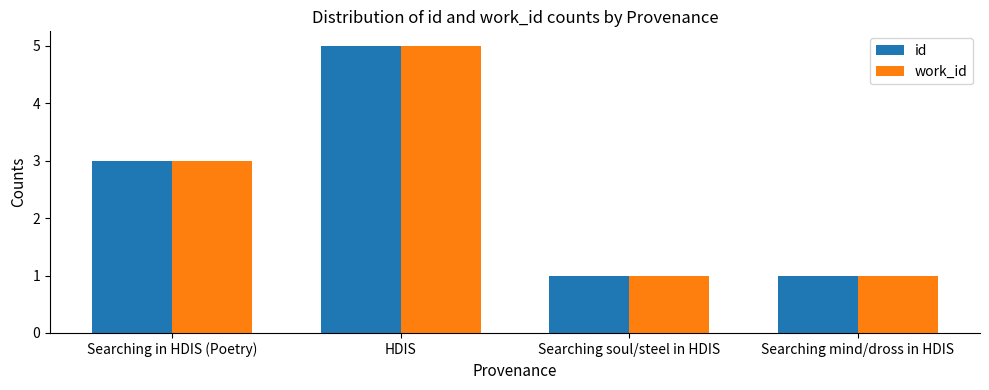

Count the number of data series in this chart.

2